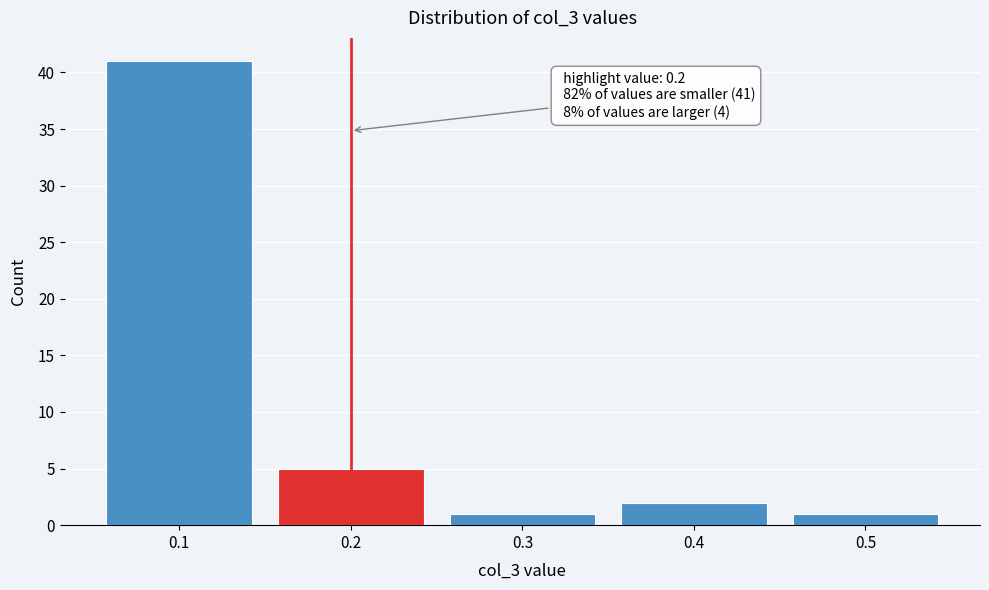

Over which range of the x-axis is the bar tallest?

0.05 to 0.15